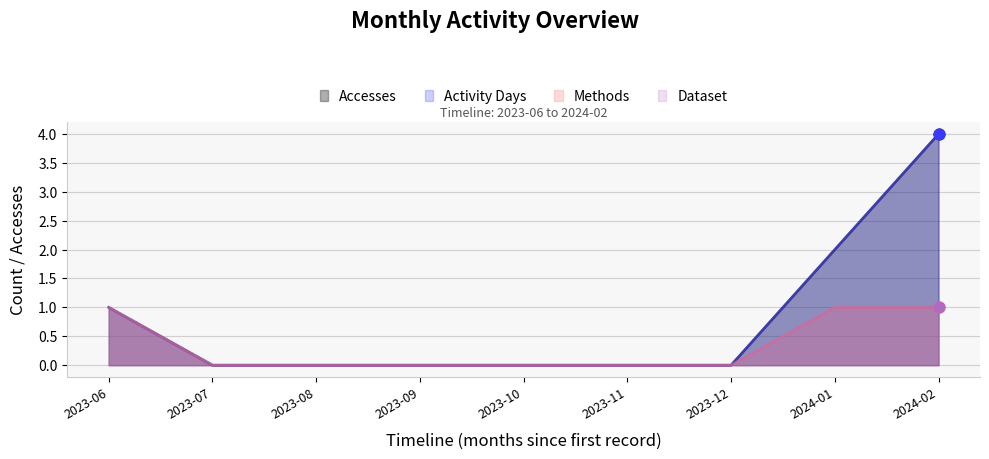

At which category is the sum across all series the highest?

2024-02